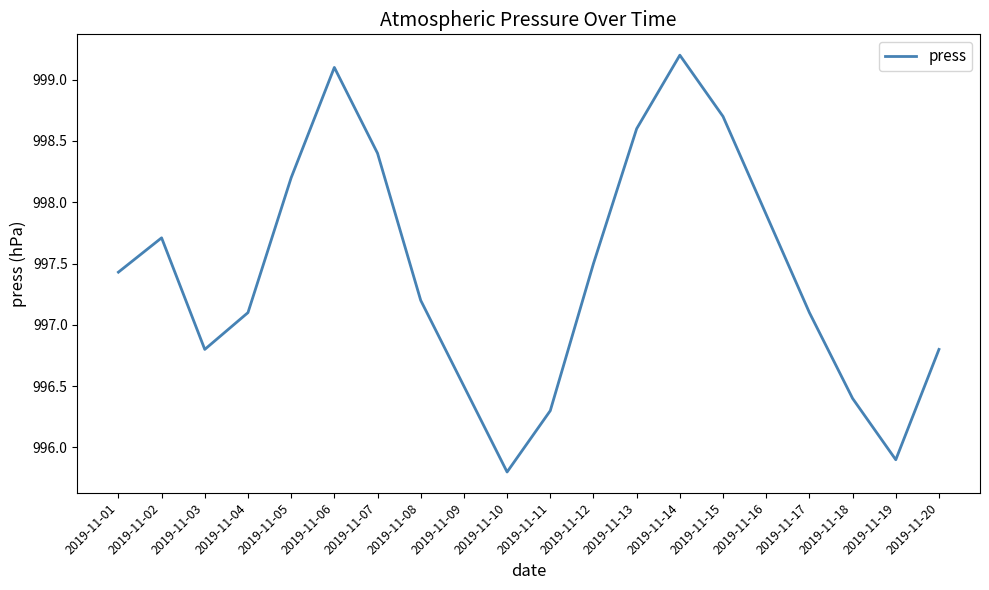

Count the number of values greater than 997.

13